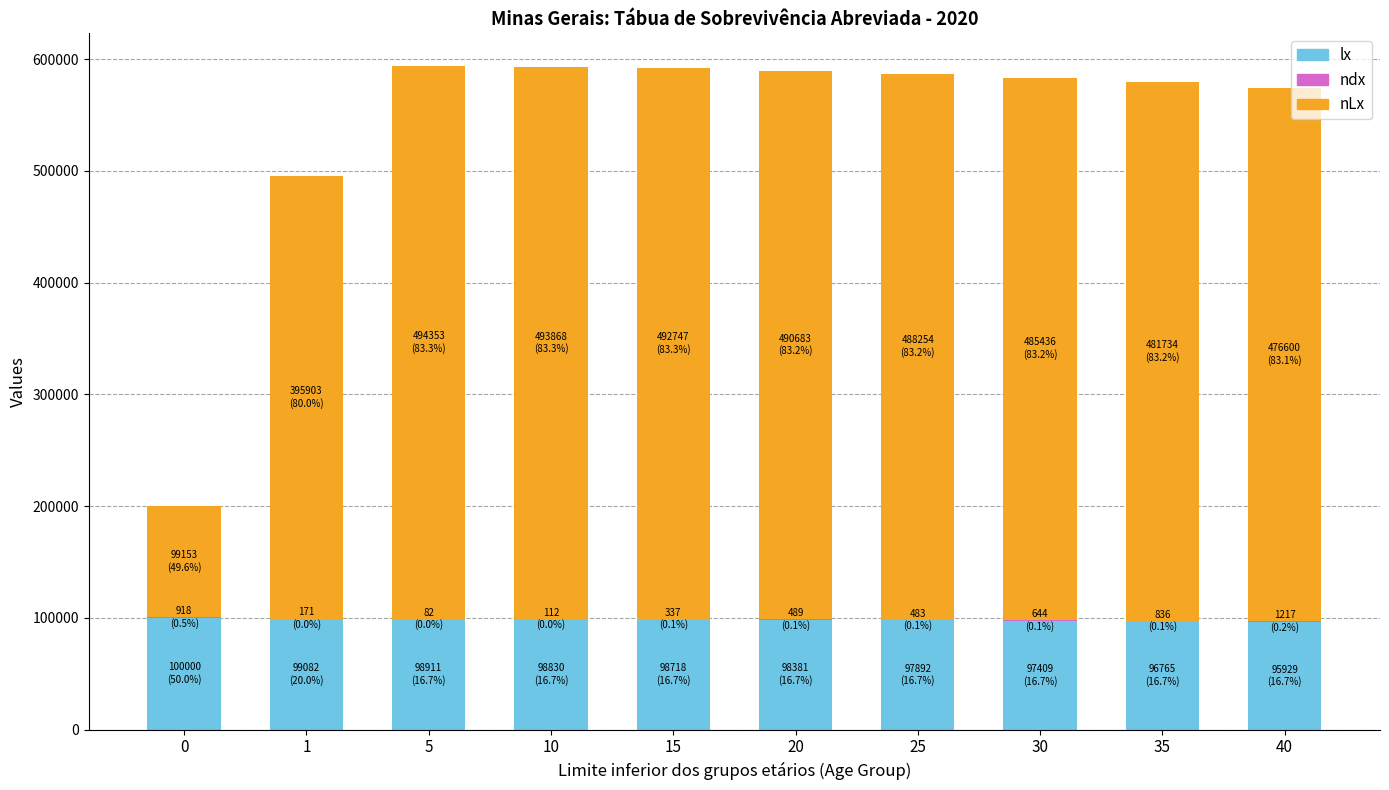

What is the maximum value for lx?

100000.0